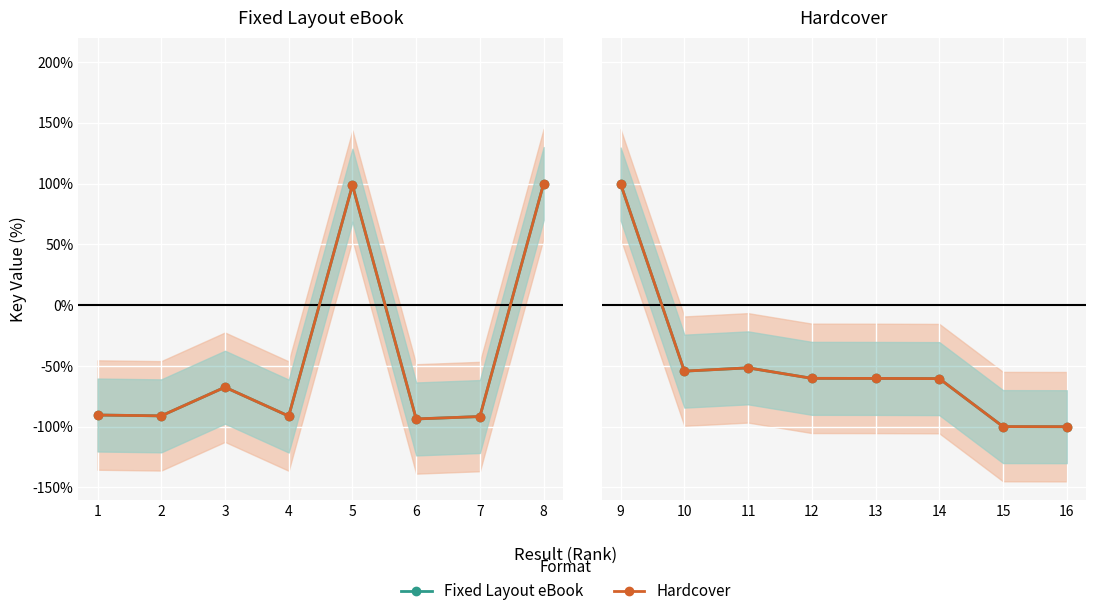

How many interior local valleys does the Fixed Layout eBook series have?

1